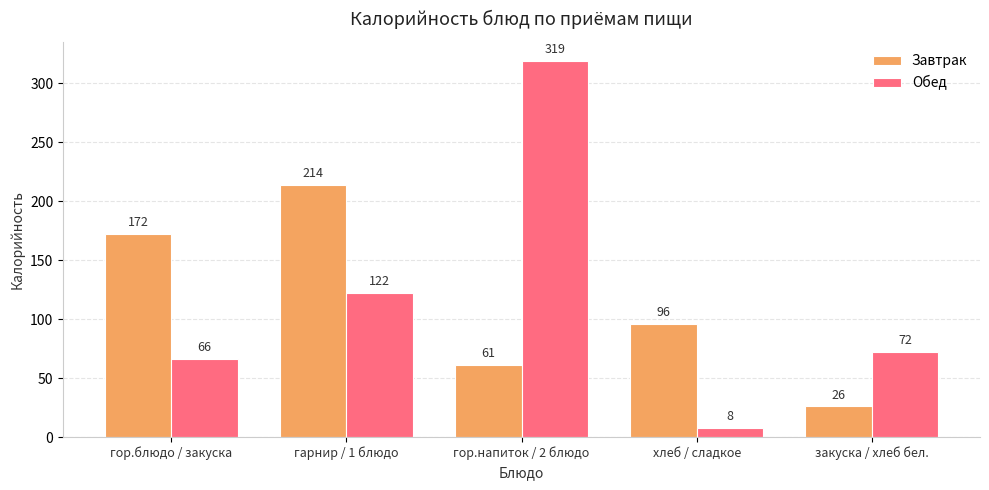

What is the label of the 3rd bar from the left?

гор.напиток / 2 блюдо